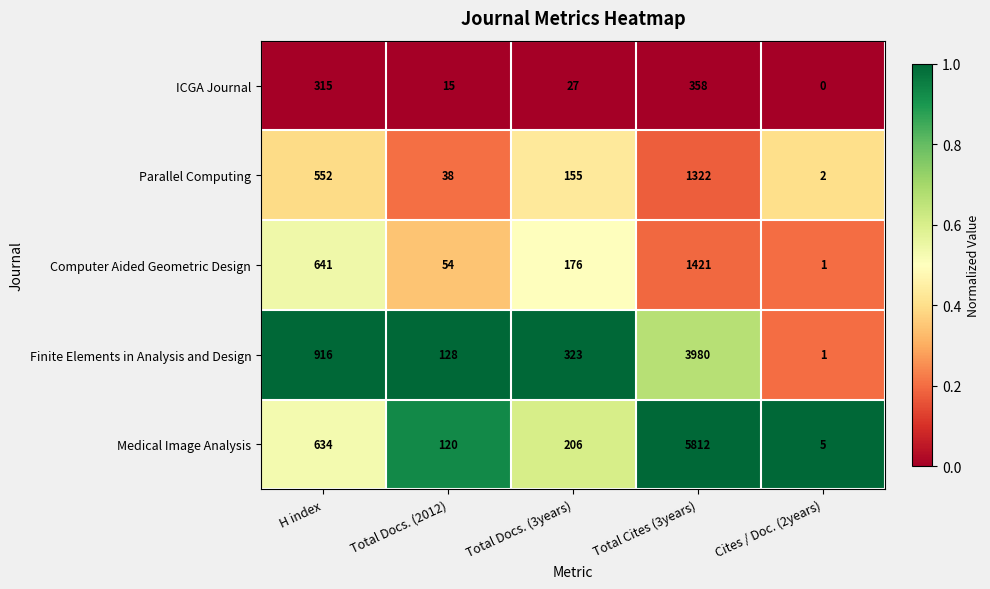

The Finite Elements in Analysis and Design series shows 193 at Total Docs. (3years). True or false?

False